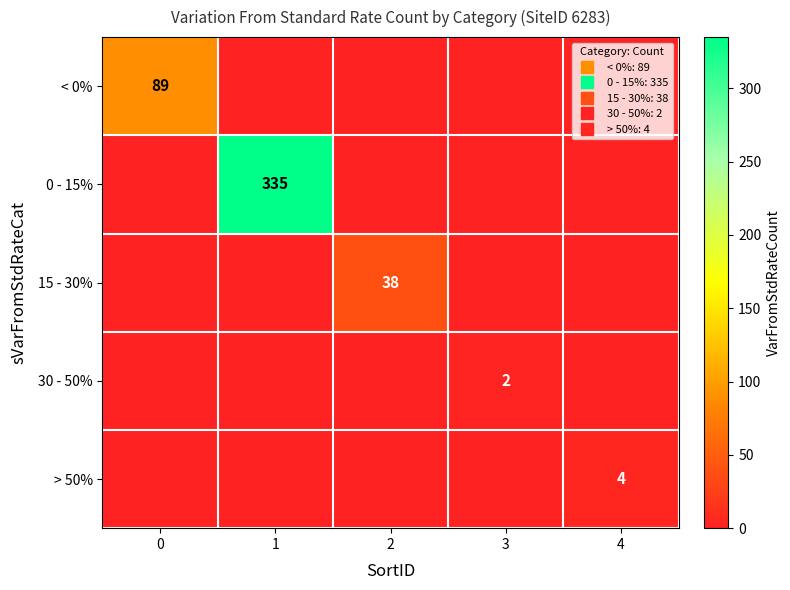

Count the number of categories in the chart.

5